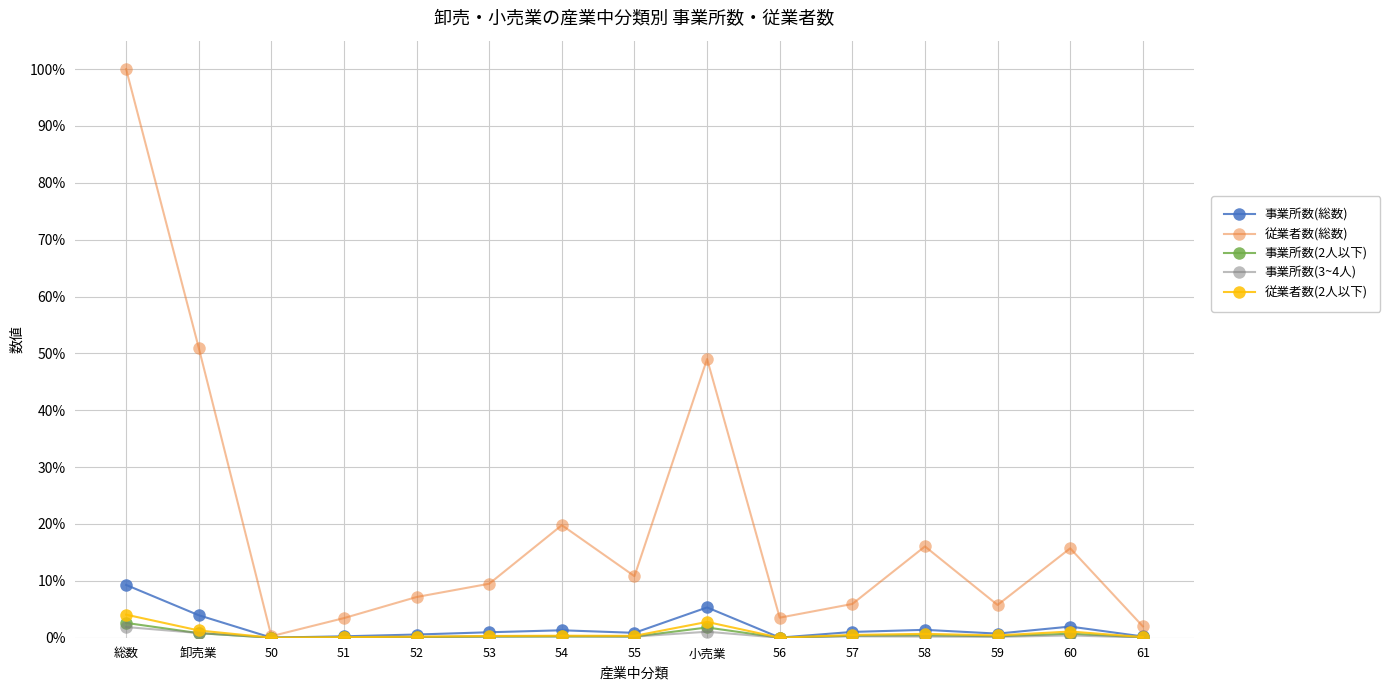

True or false: 事業所数(総数) and 従業者数(総数) cross at least once.

False